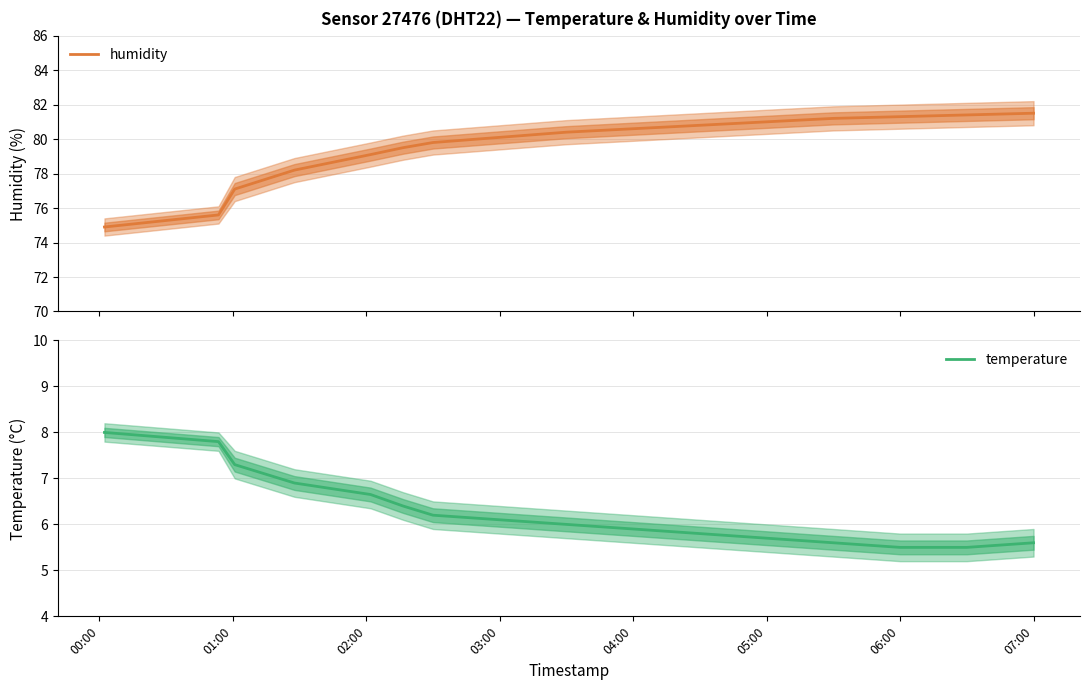

What is the maximum value for humidity?

81.5